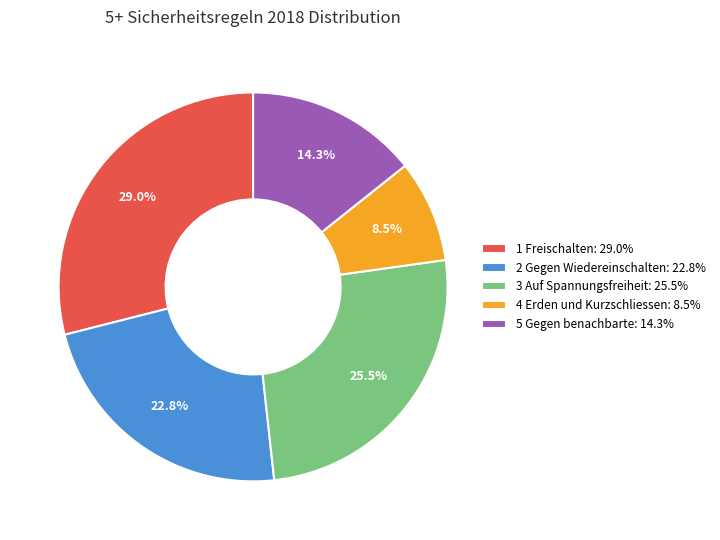

Which slice is the largest?

1 Freischalten: 29.0%